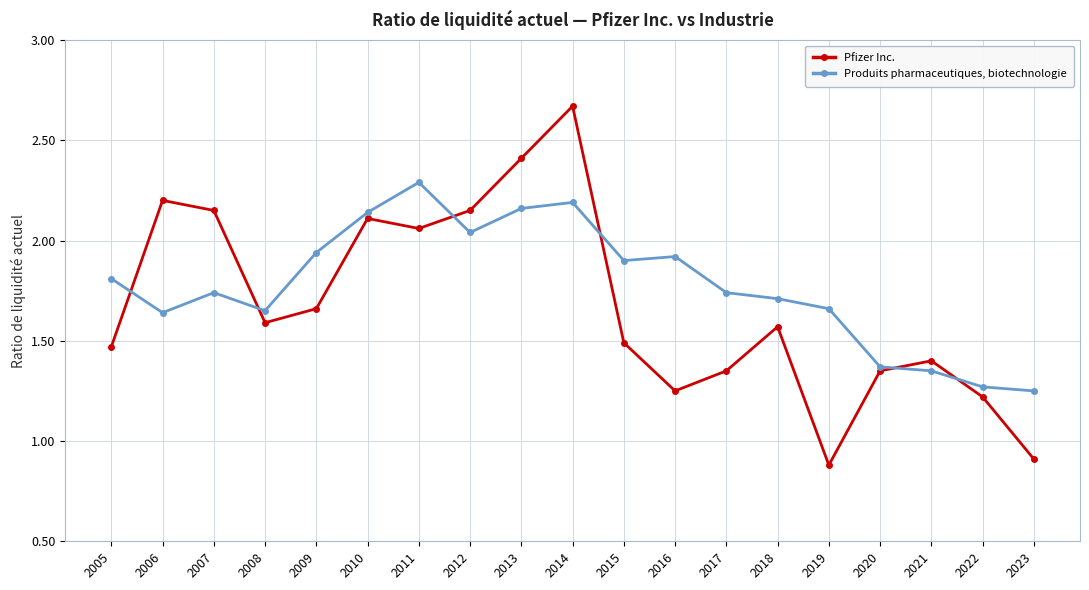

Where do Produits pharmaceutiques, biotechnologie and Pfizer Inc. first cross each other?

2005 and 2006